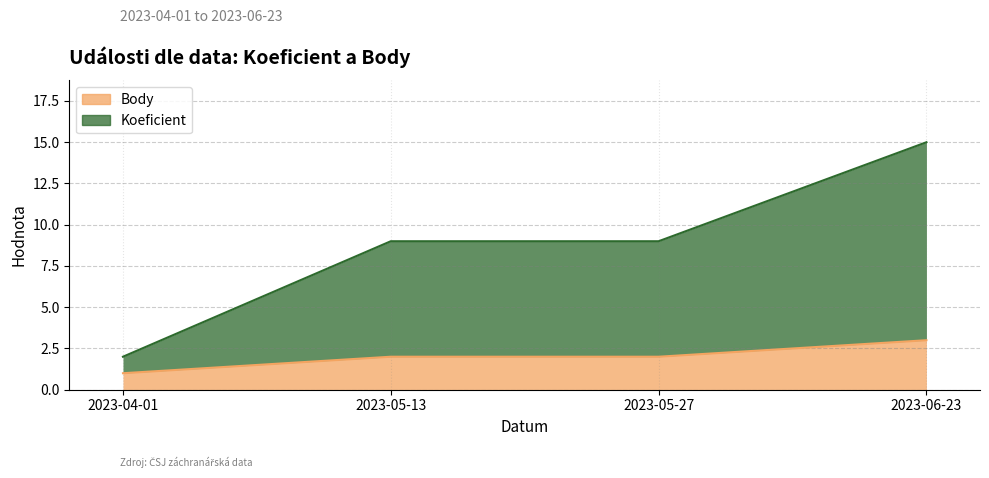

What are all the series names shown in the legend?

Koeficient, Body